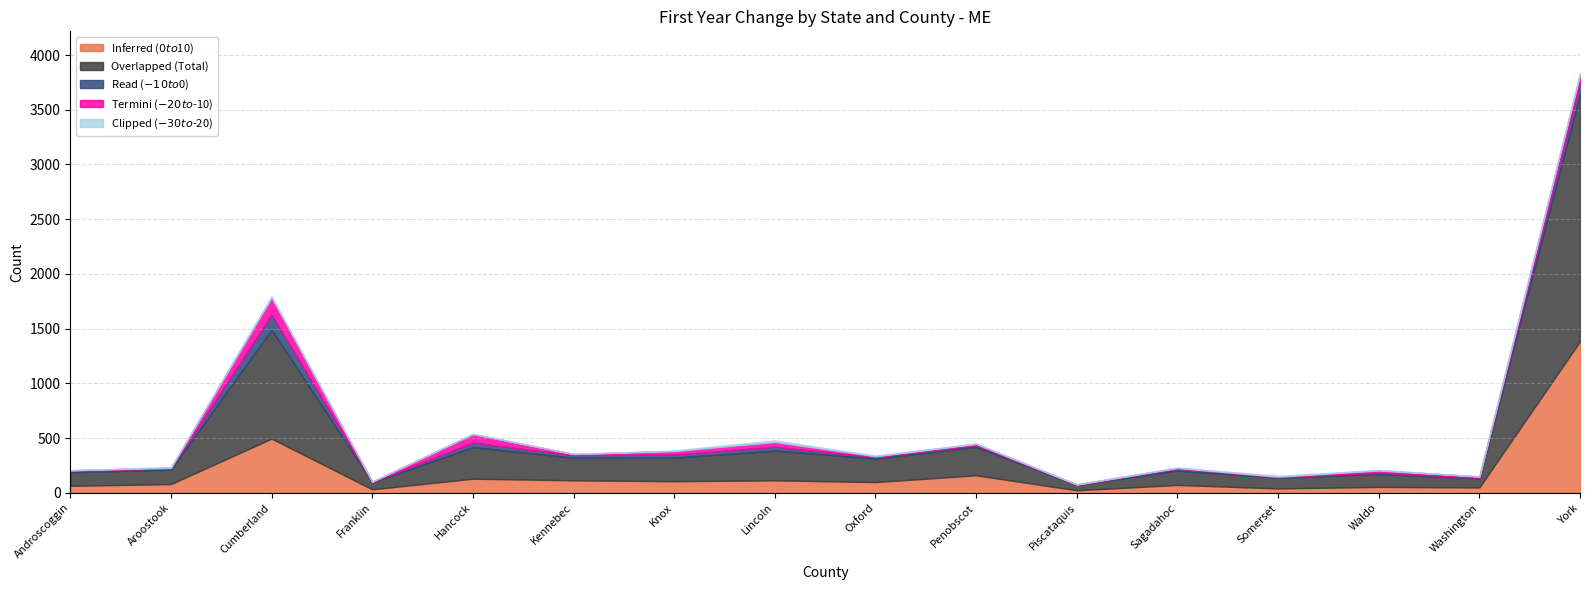

Does the chart display data point markers on the line(s)?

No